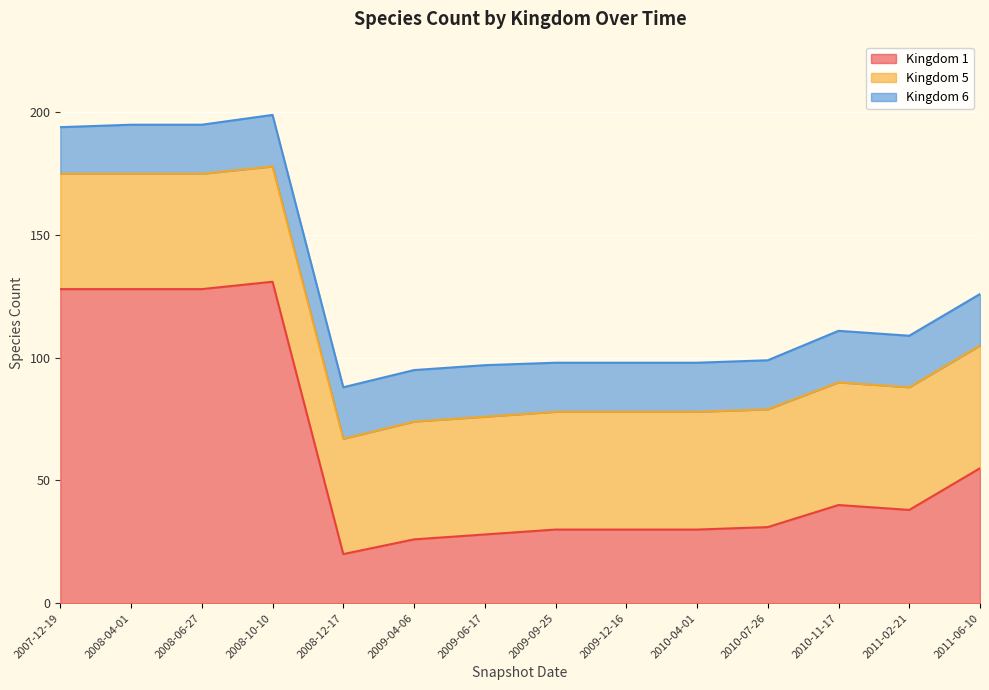

What is the value of the 6 point at the 2nd from the left?

20